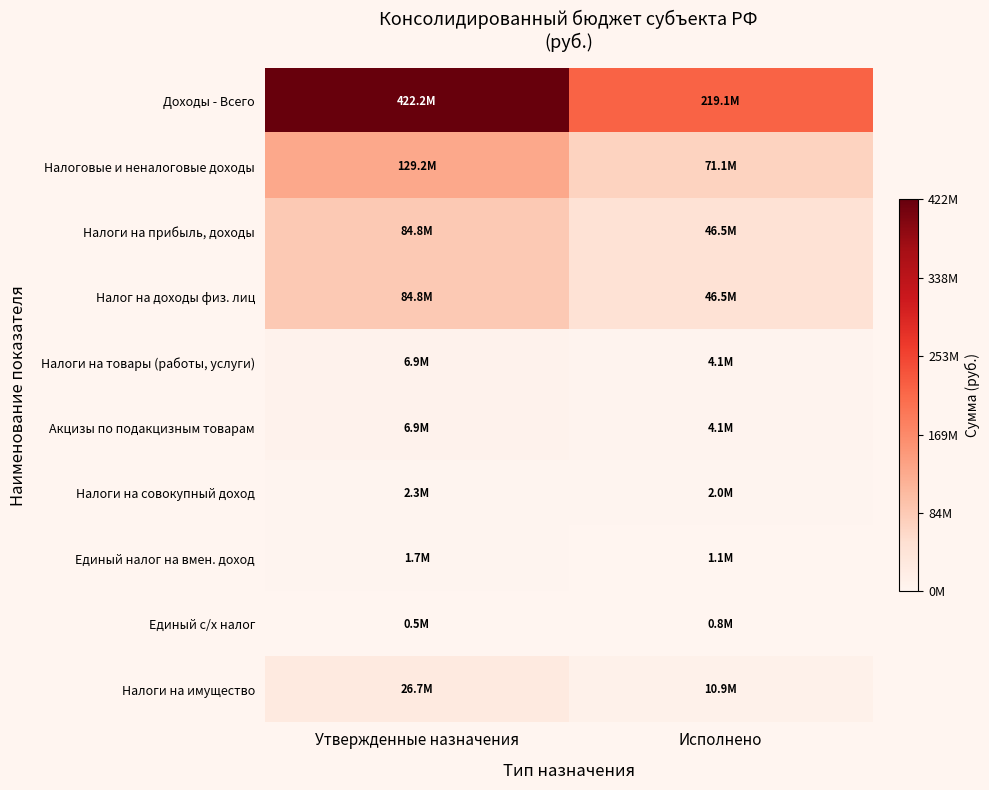

What is the difference between the highest and lowest values at Утвержденные назначения?

421674647.6